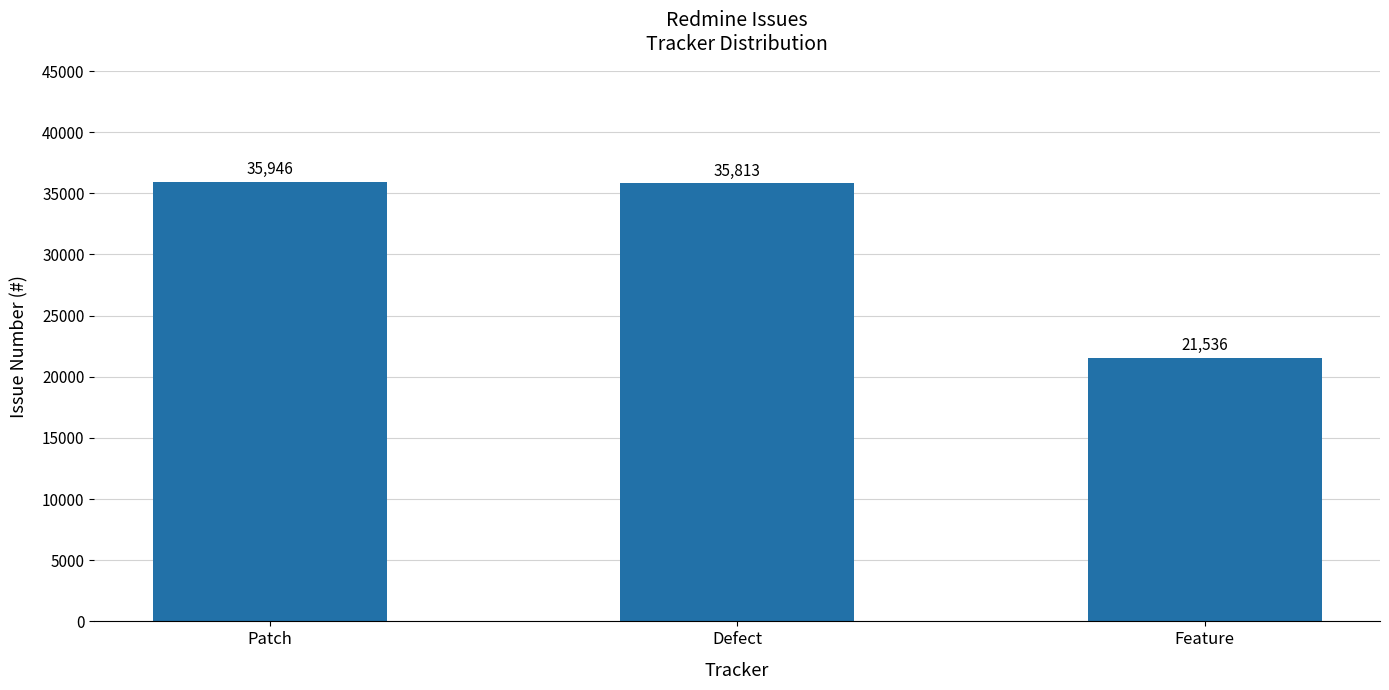

What is the sum of all values?

93295